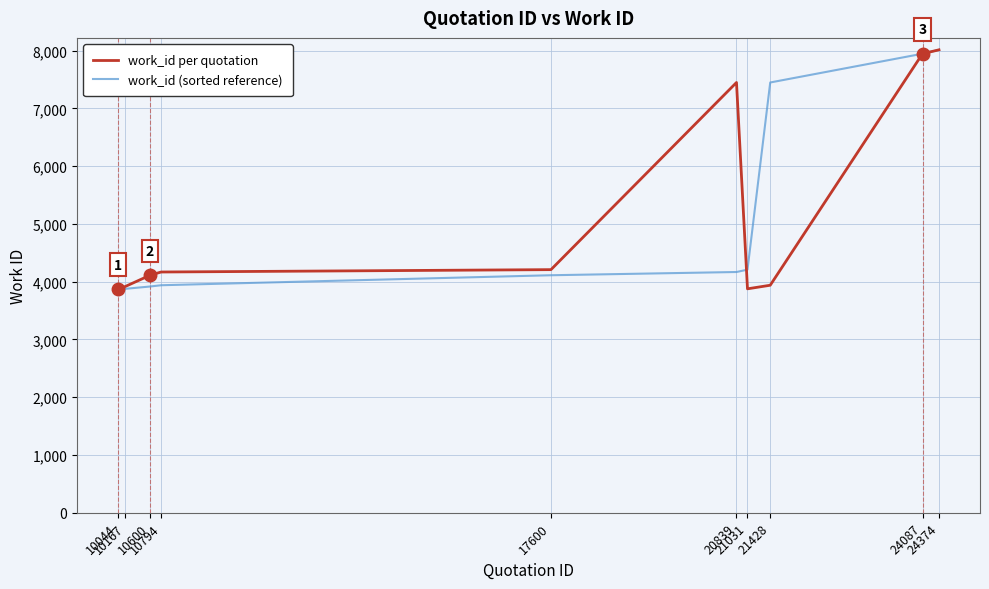

What is the lowest value of the work_id per quotation series?

3876